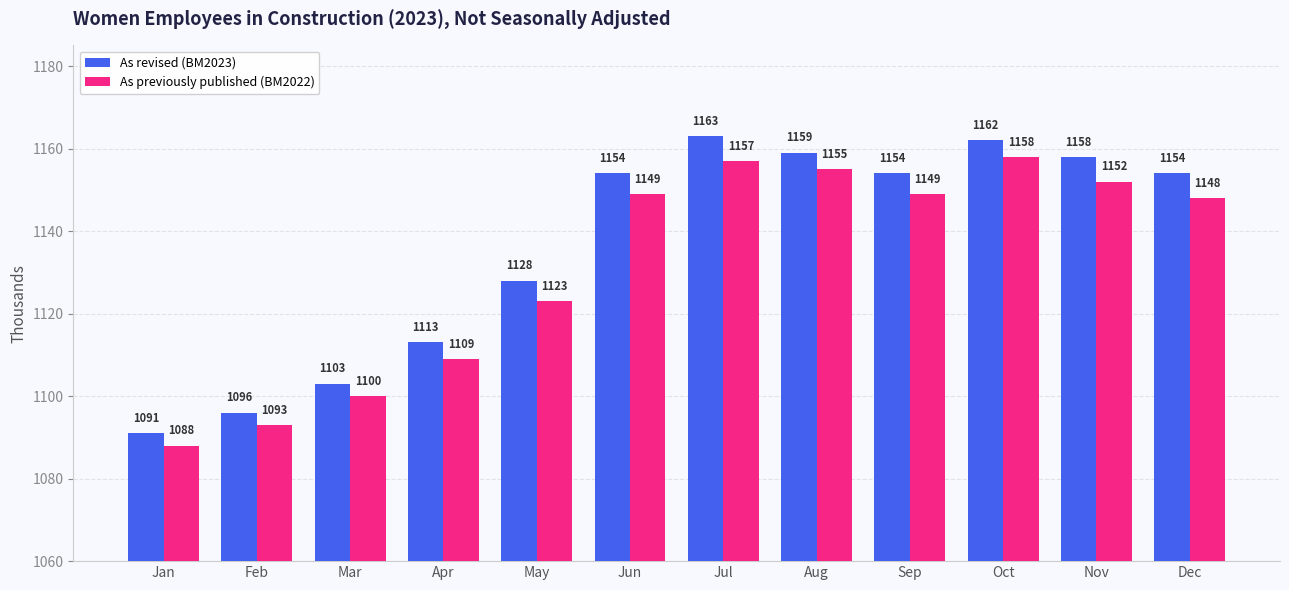

Is the value of As previously published (BM2022) at Dec greater than the value of As revised (BM2023) at Feb?

Yes